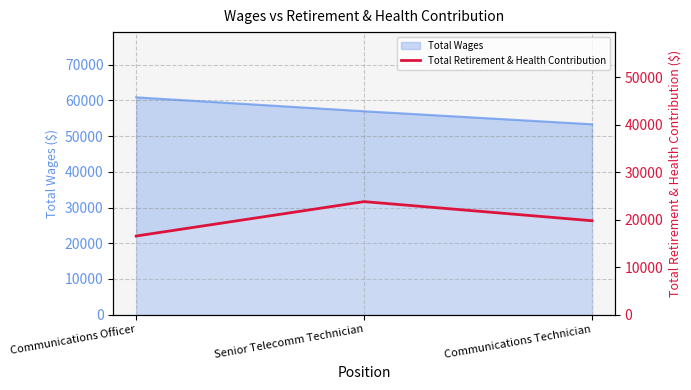

True or false: the data shows 23786 at Senior Telecomm Technician.

True